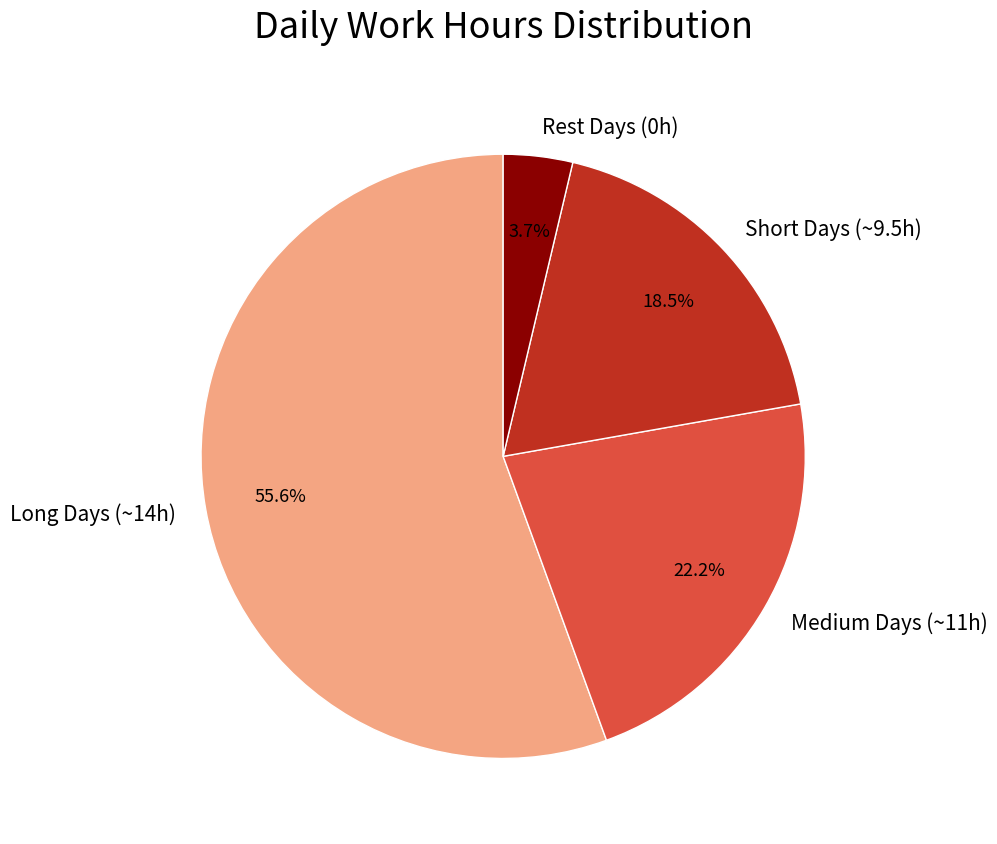

What percentage do Rest Days (0h) and Medium Days (~11h) together represent?

25.9%